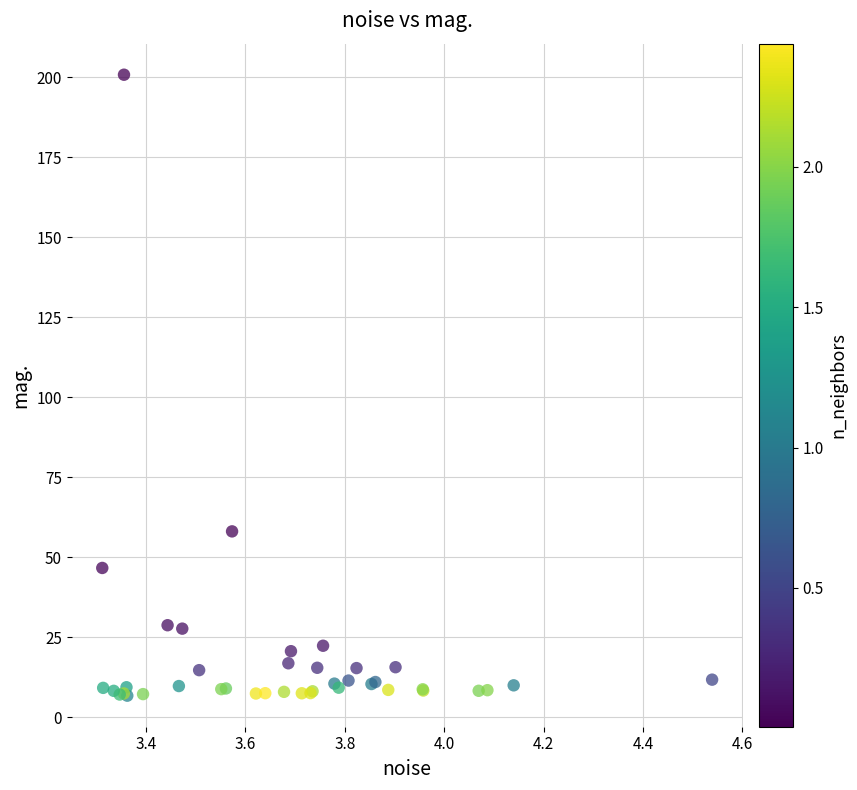

What Y value in the scatter plot is closest to 103?

58.1